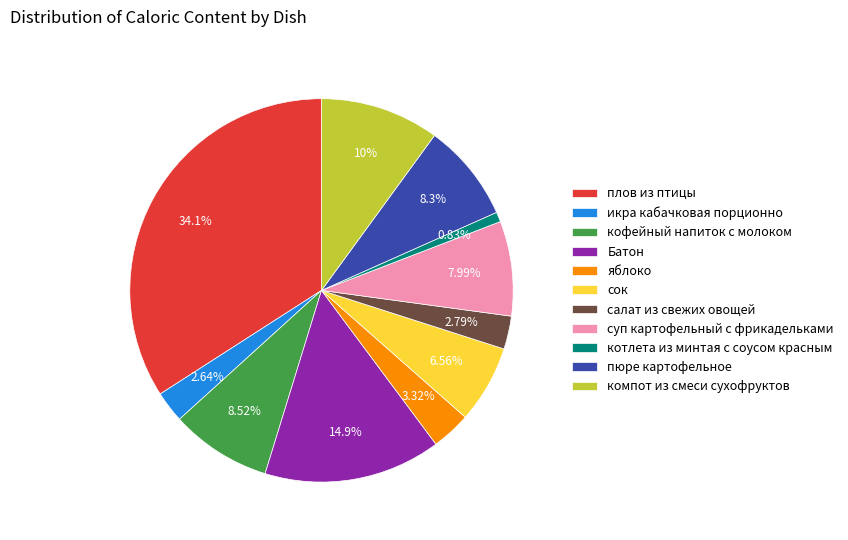

What is the smallest slice in the pie chart?

котлета из минтая с соусом красным